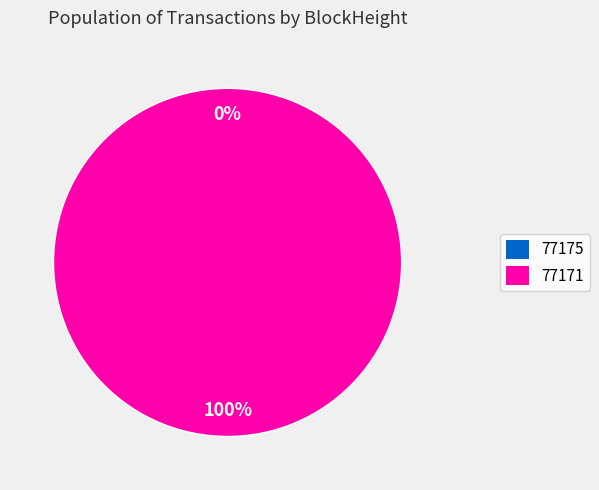

What is the smallest slice in the pie chart?

77175